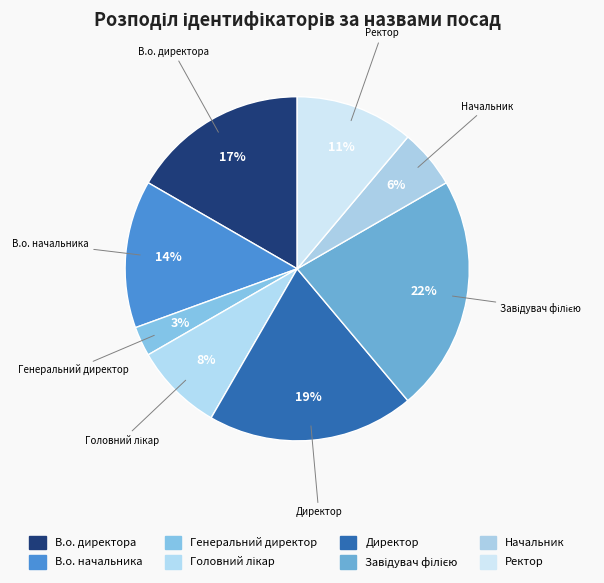

True or false: Генеральний директор accounts for 3% of the total.

True